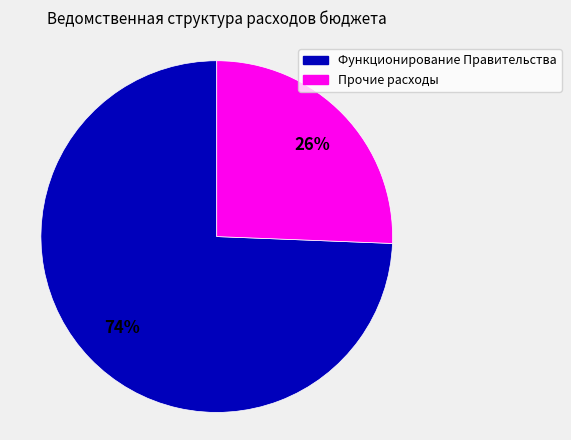

To the nearest percent, what is the average slice percentage?

50%